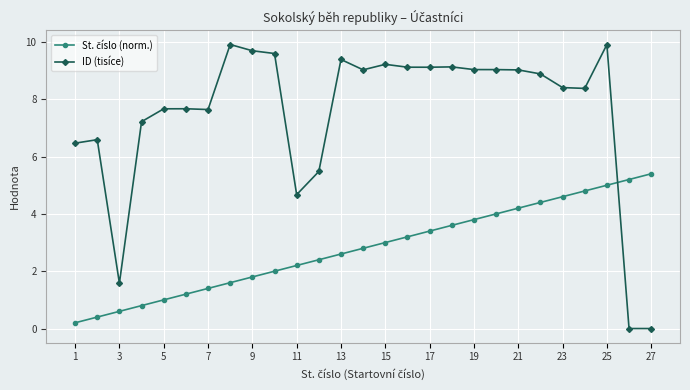

Which series has the largest total across all categories?

ID (tisíce)